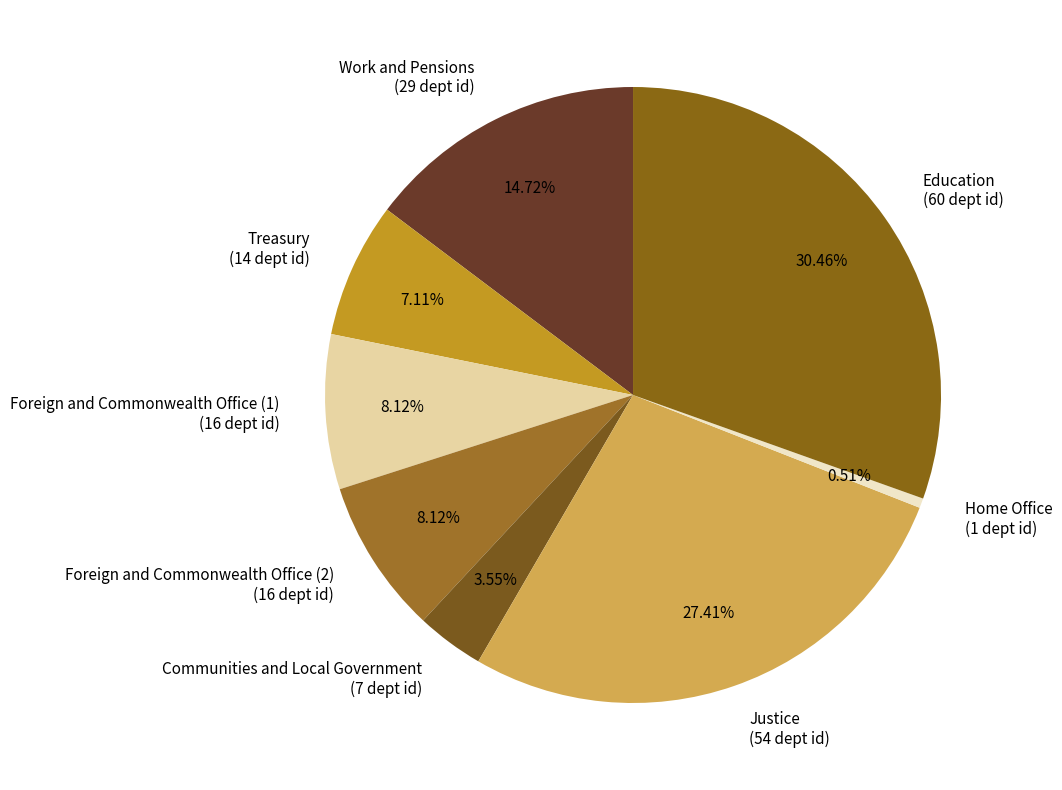

To the nearest percent, what is the difference between the Foreign and Commonwealth Office (1) and Education slice percentages?

22%